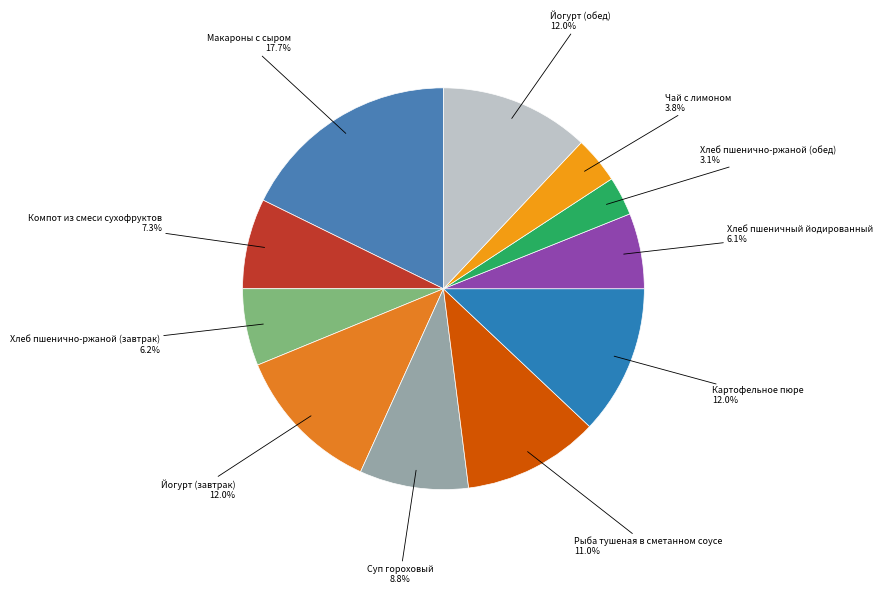

Count the number of slices in the pie.

11